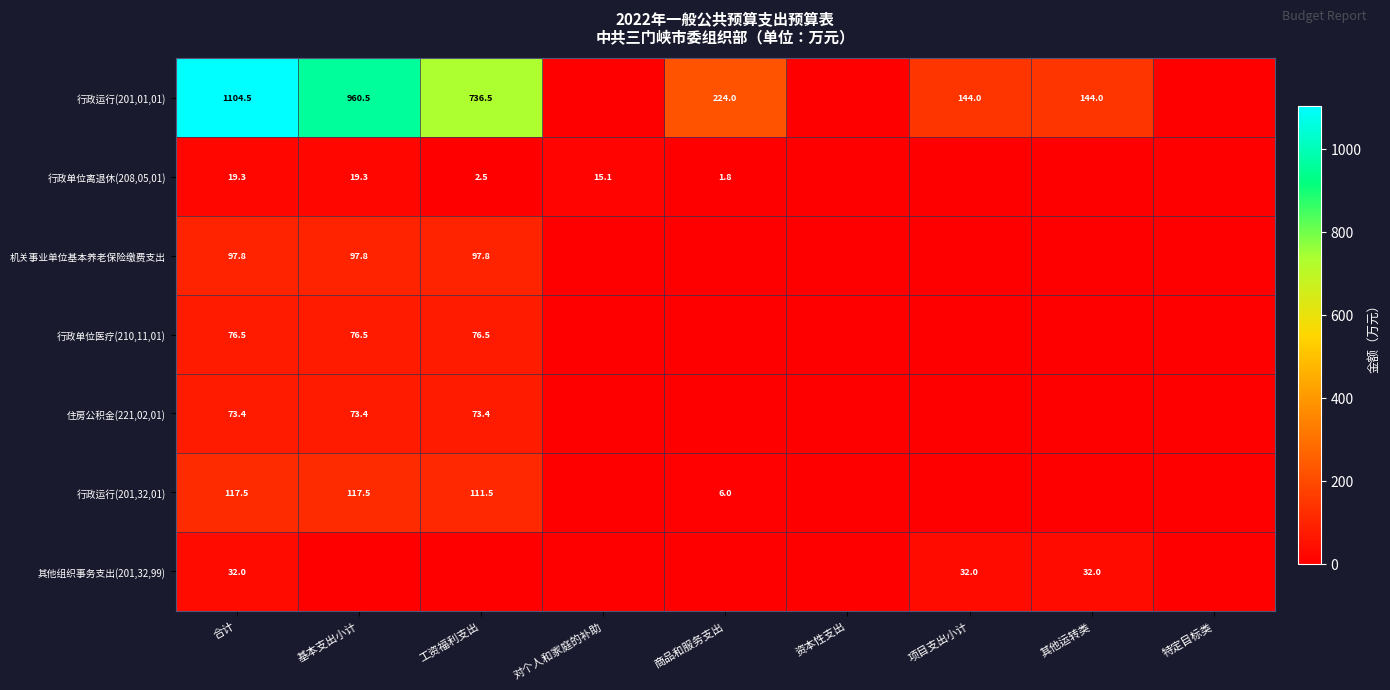

The 行政单位离退休(208,05,01) series shows 15.1 at 对个人和家庭的补助. True or false?

True